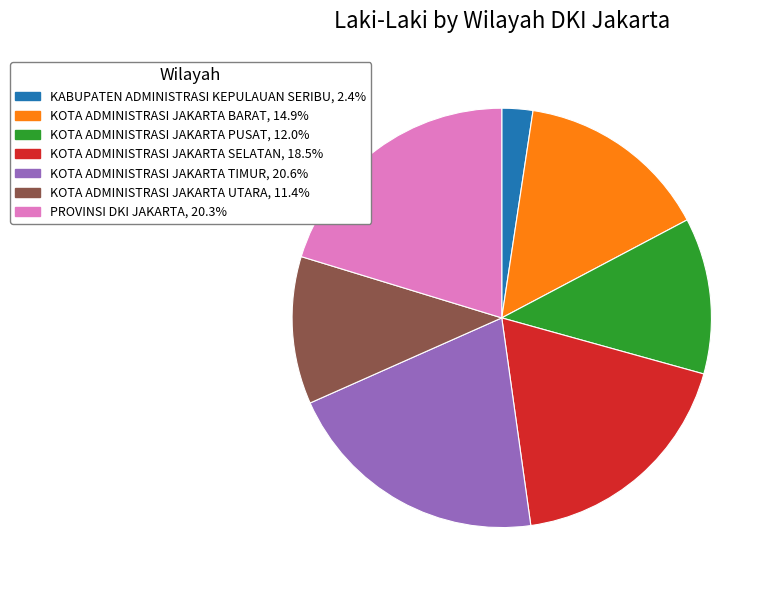

Is there any slice that represents more than half of the pie?

No